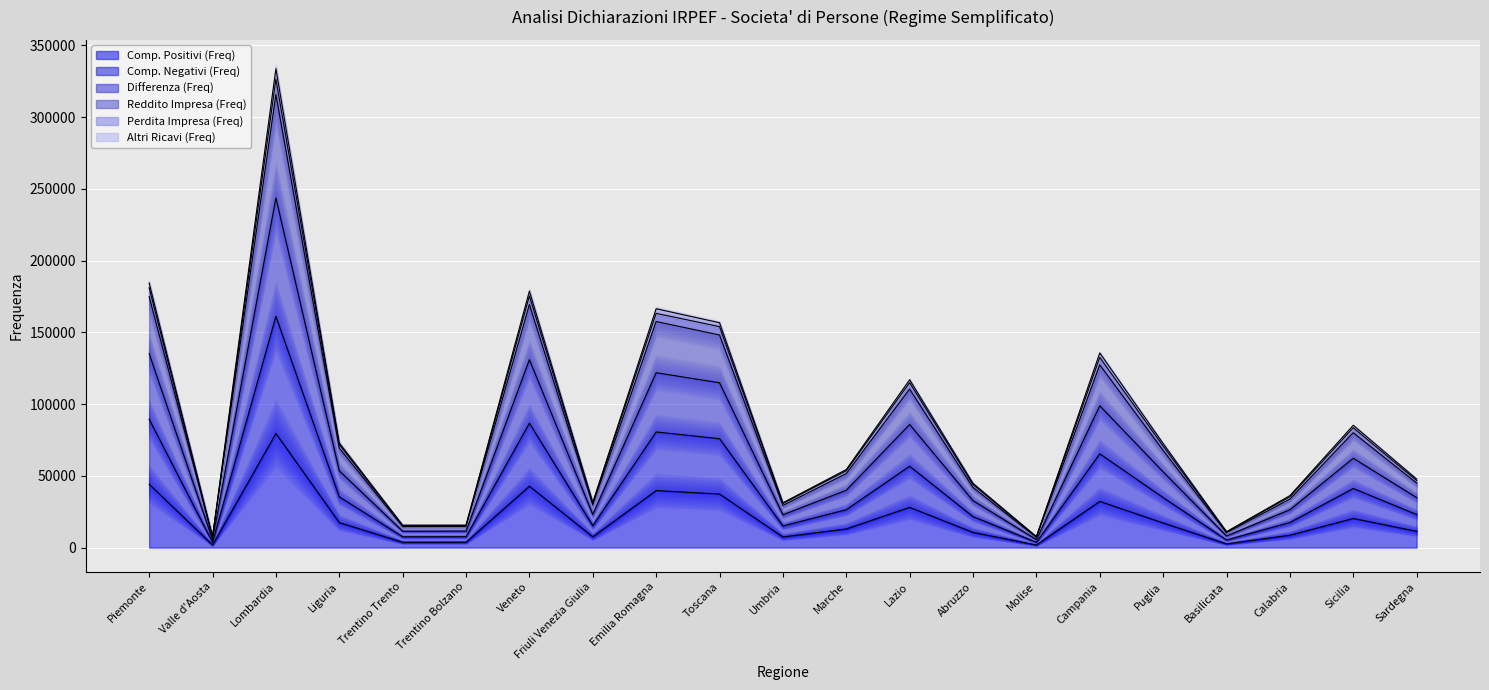

What is the lowest value of the Altri Ricavi (Freq) series?

3688